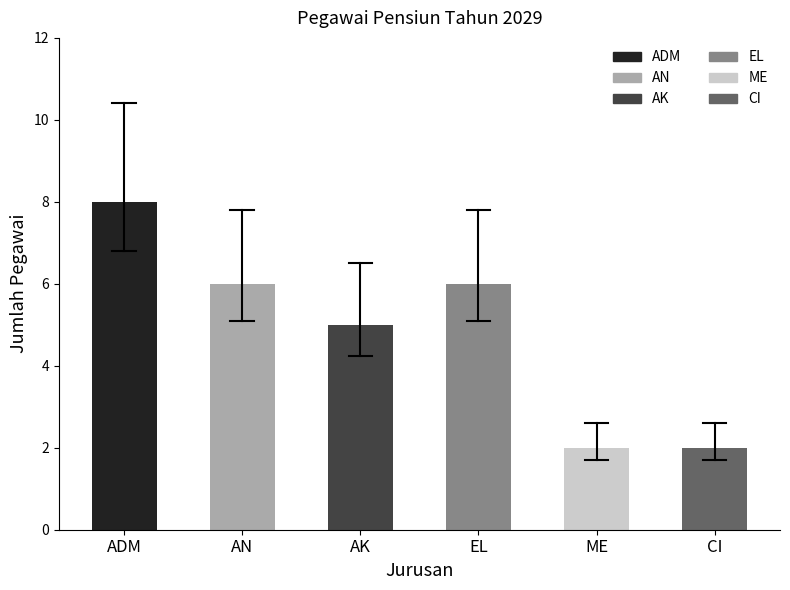

How many bars are there in total?

6